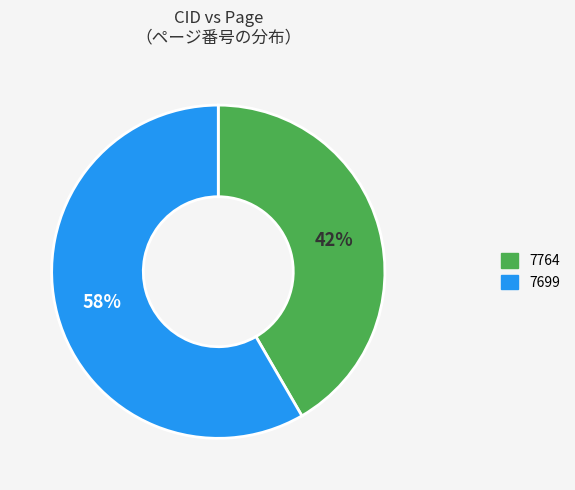

Is it true that 7699 is 58% of the pie?

True